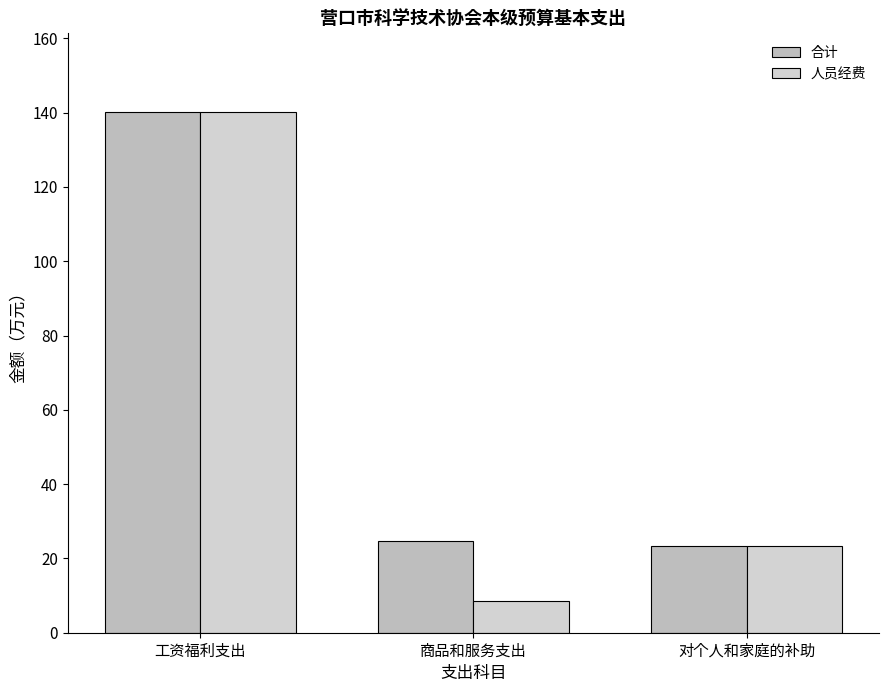

Reading left to right, what are all the values shown in this chart?

合计: 140.3	24.7	23.2
人员经费: 140.3	8.6	23.2